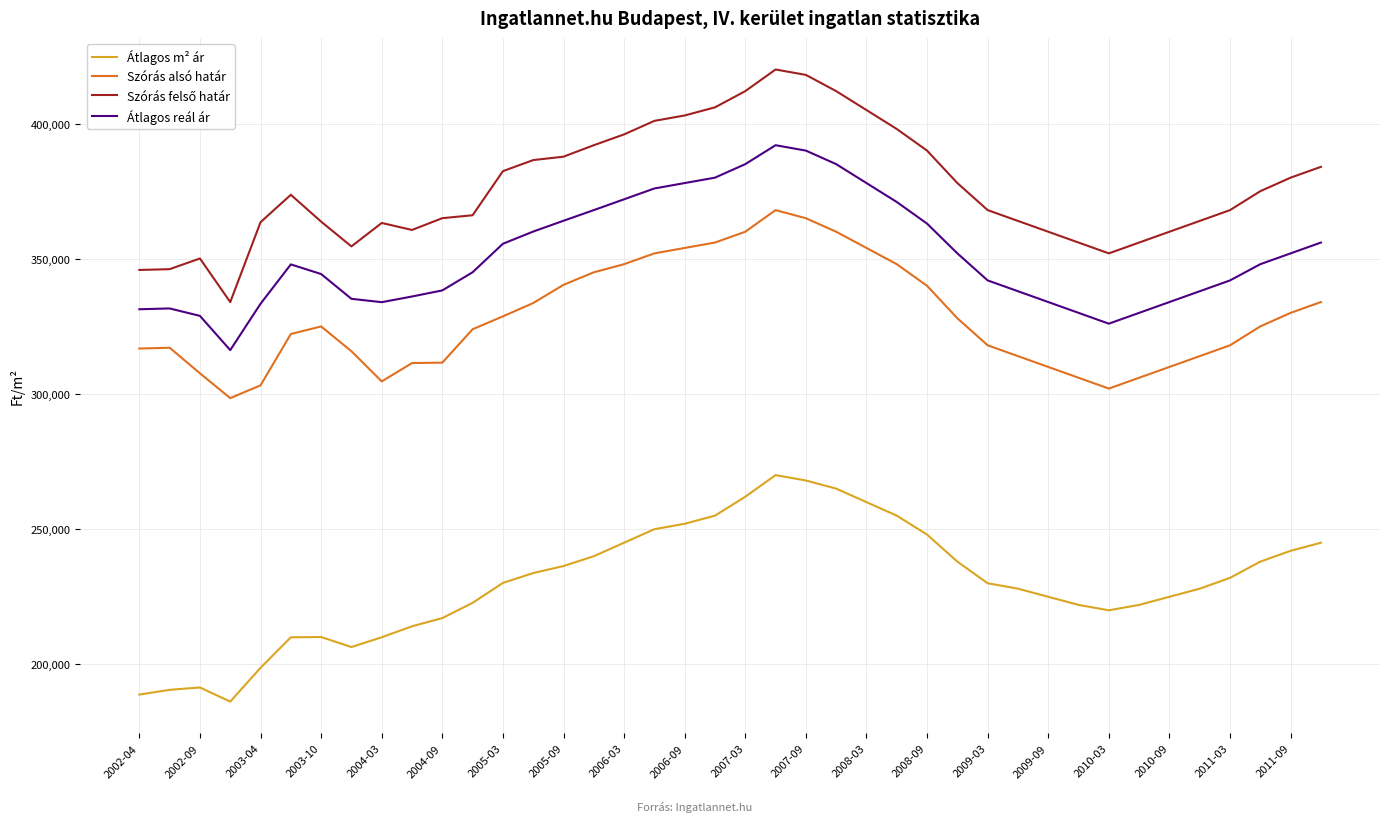

How many distinct data groups are displayed?

4